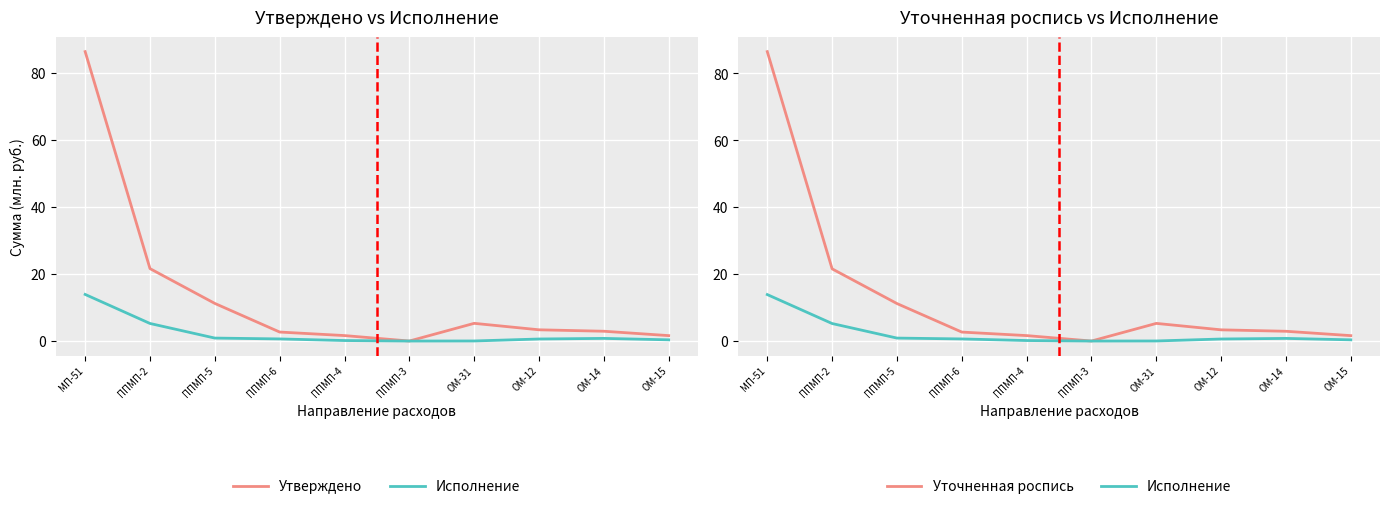

Between ППМП-5 and МП-51, which is larger?

МП-51